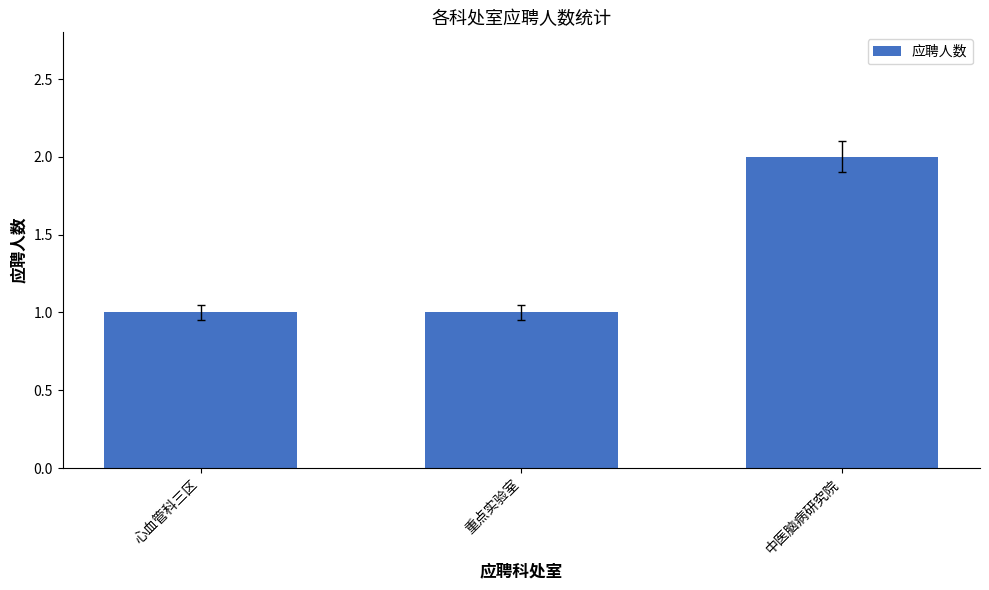

What is the value of the 1st bar from the left?

1